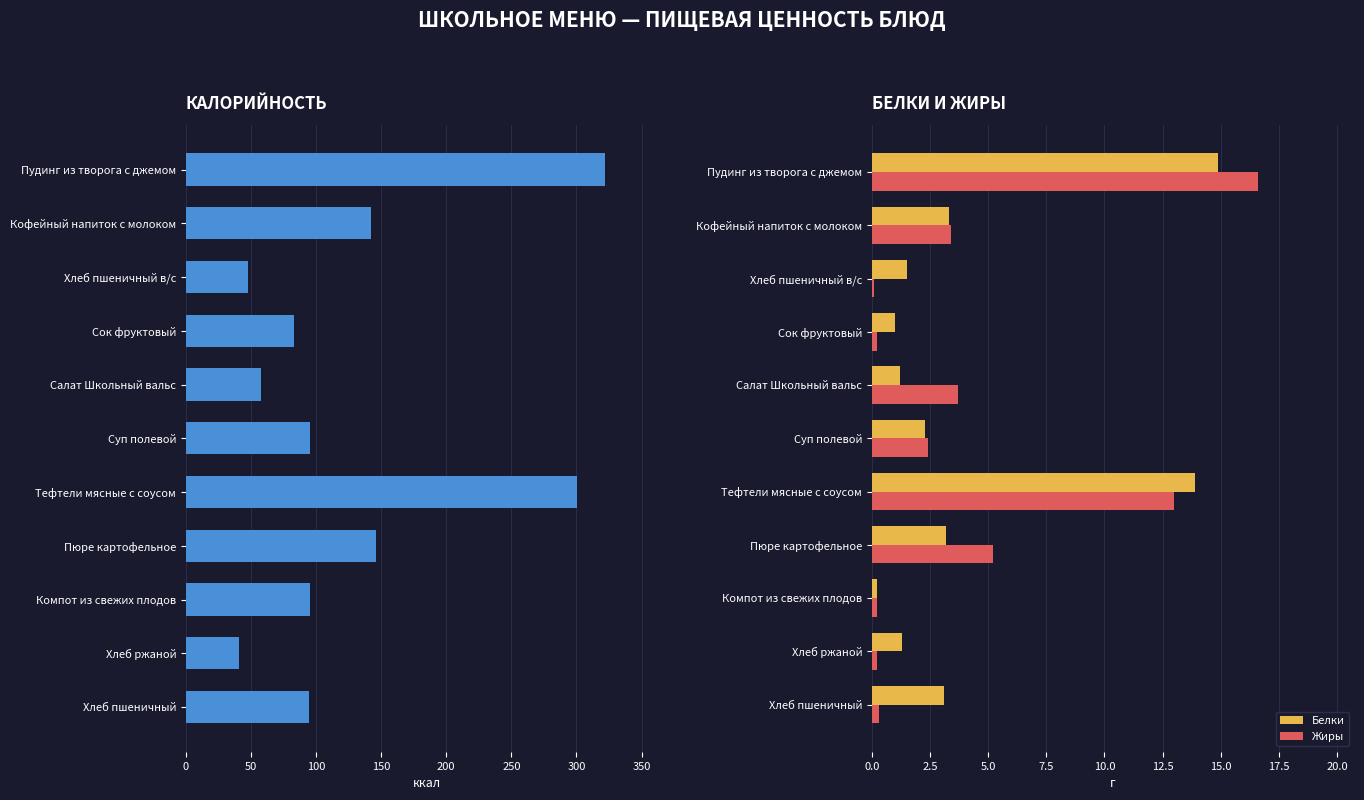

What is the average value of the Жиры series?

4.1